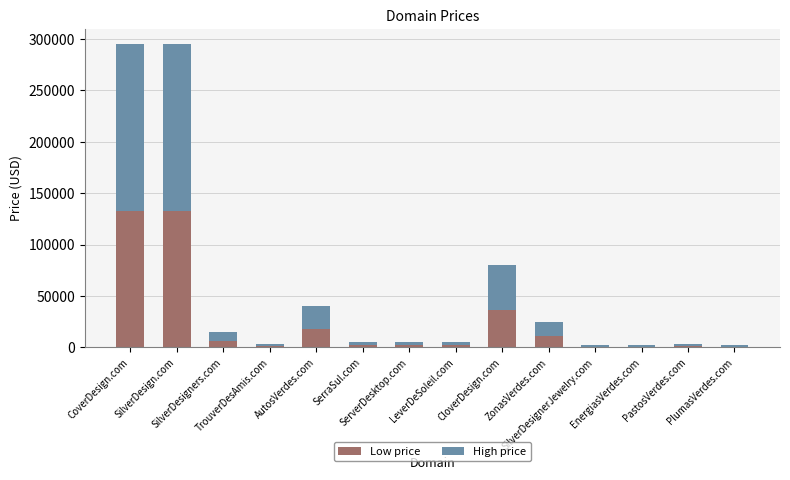

What is the sum of all Low price values?

348944.4